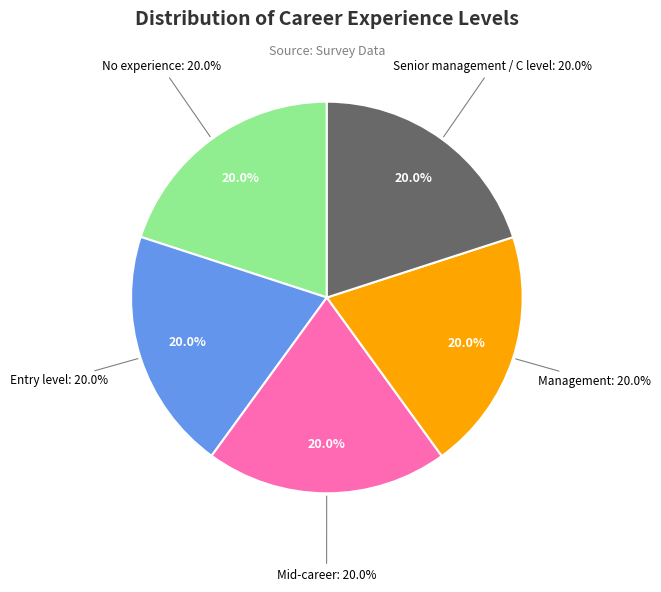

To the nearest percent, what portion does Entry level represent?

20%